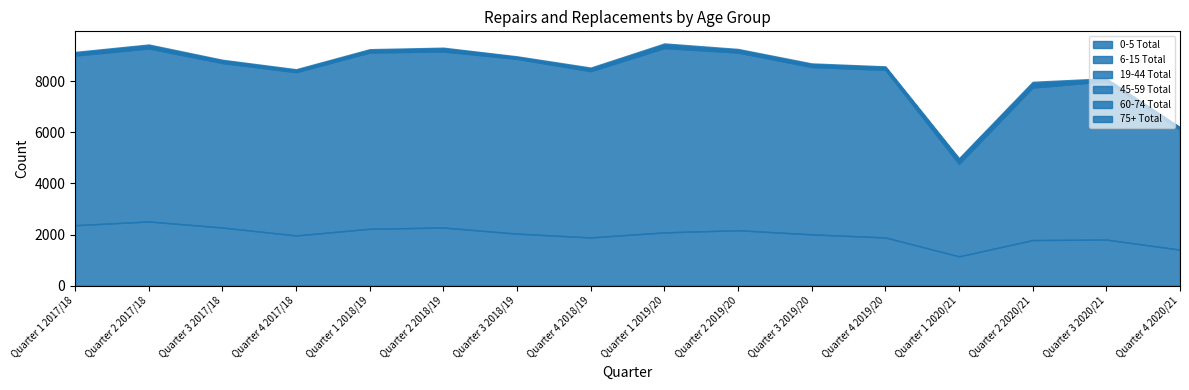

How many distinct data groups are displayed?

6